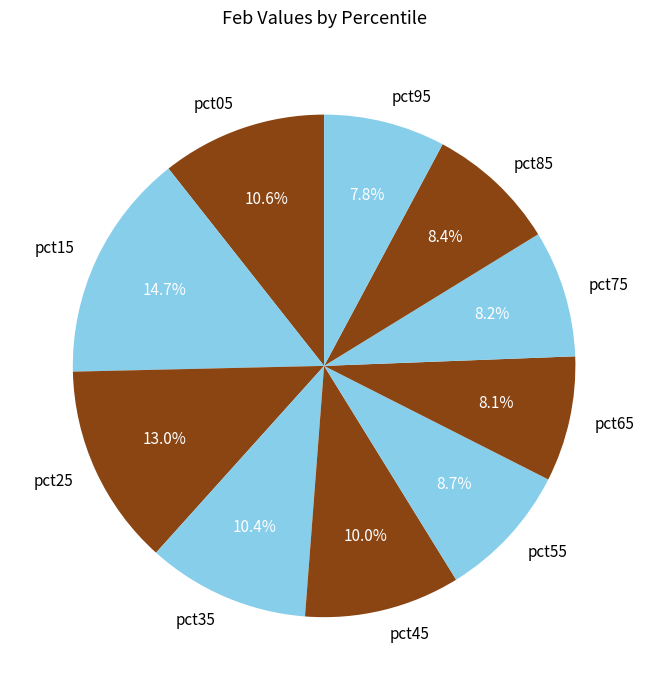

What portion of the pie excludes pct25?

87.0%